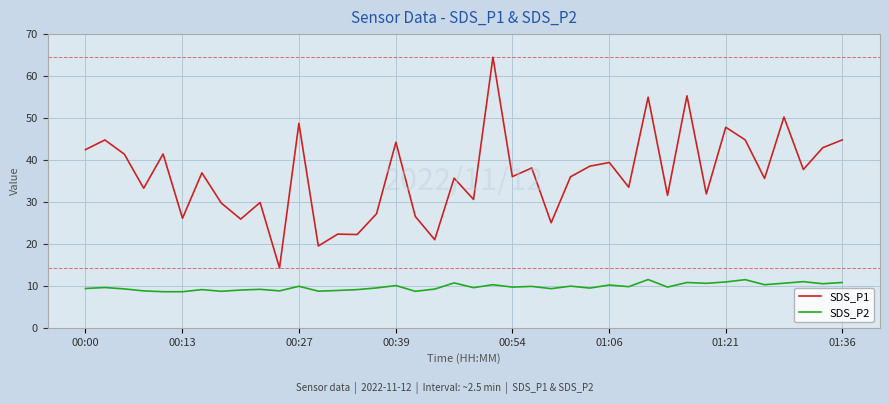

List the series in order of their overall mean, highest first.

SDS_P1, SDS_P2